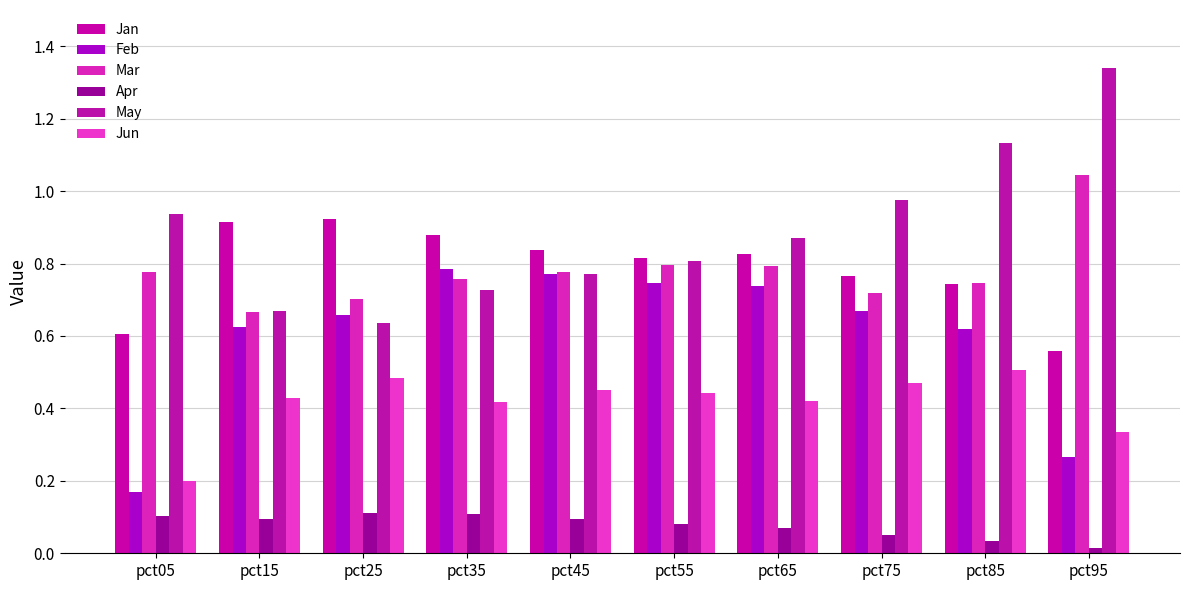

Which has a higher value, pct75 or pct95?

pct75